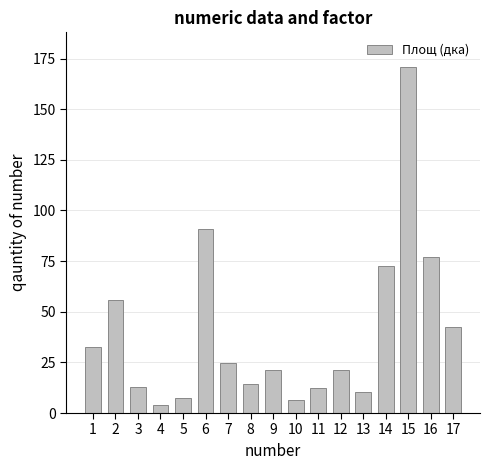

What is the ratio of the value at 3 to the value at 10?

1.9